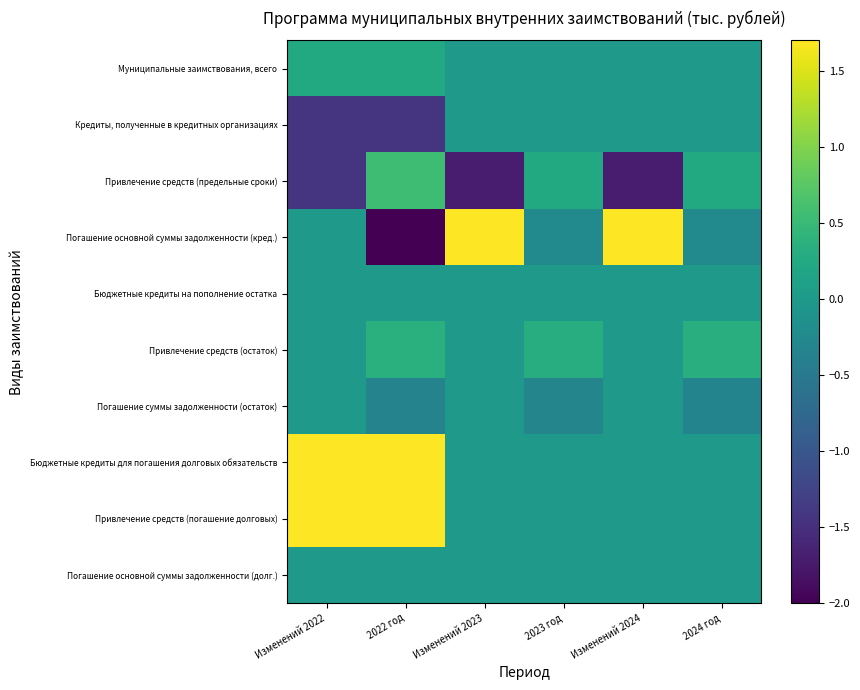

Reading left to right, transcribe all the data shown in this chart.

Муниципальные заимствования, всего: Изменений 2022=0.2	2022 год=0.2	Изменений 2023=0.0	2023 год=0.0	Изменений 2024=0.0	2024 год=0.0
Кредиты, полученные в кредитных организациях: Изменений 2022=-1.4	2022 год=-1.4	Изменений 2023=0.0	2023 год=0.0	Изменений 2024=0.0	2024 год=0.0
Привлечение средств (предельные сроки): Изменений 2022=-1.4	2022 год=0.6	Изменений 2023=-1.7	2023 год=0.2	Изменений 2024=-1.7	2024 год=0.2
Погашение основной суммы задолженности (кред.): Изменений 2022=0.0	2022 год=-2.0	Изменений 2023=1.7	2023 год=-0.2	Изменений 2024=1.7	2024 год=-0.2
Бюджетные кредиты на пополнение остатка: Изменений 2022=0.0	2022 год=0.0	Изменений 2023=0.0	2023 год=0.0	Изменений 2024=0.0	2024 год=0.0
Привлечение средств (остаток): Изменений 2022=0.0	2022 год=0.3	Изменений 2023=0.0	2023 год=0.3	Изменений 2024=0.0	2024 год=0.3
Погашение суммы задолженности (остаток): Изменений 2022=0.0	2022 год=-0.3	Изменений 2023=0.0	2023 год=-0.3	Изменений 2024=0.0	2024 год=-0.3
Бюджетные кредиты для погашения долговых обязательств: Изменений 2022=1.7	2022 год=1.7	Изменений 2023=0.0	2023 год=0.0	Изменений 2024=0.0	2024 год=0.0
Привлечение средств (погашение долговых): Изменений 2022=1.7	2022 год=1.7	Изменений 2023=0.0	2023 год=0.0	Изменений 2024=0.0	2024 год=0.0
Погашение основной суммы задолженности (долг.): Изменений 2022=0.0	2022 год=0.0	Изменений 2023=0.0	2023 год=0.0	Изменений 2024=0.0	2024 год=0.0